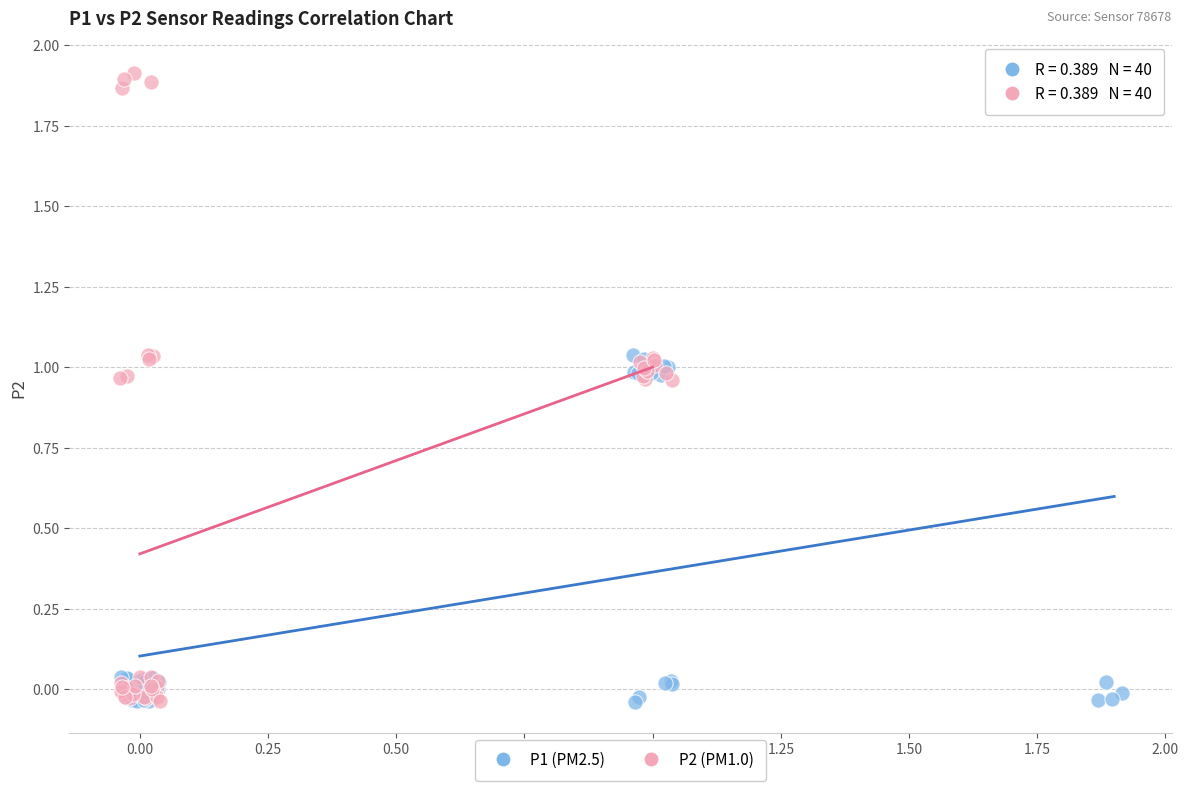

Which series contains the highest Y value?

P2 (PM1.0)